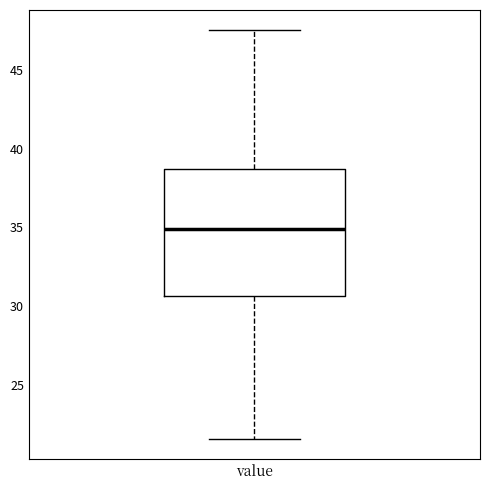

Where does the median line of the box for value sit on the y-axis? The values are not printed on the chart, so give them approximately, as read against the axis.

35.0